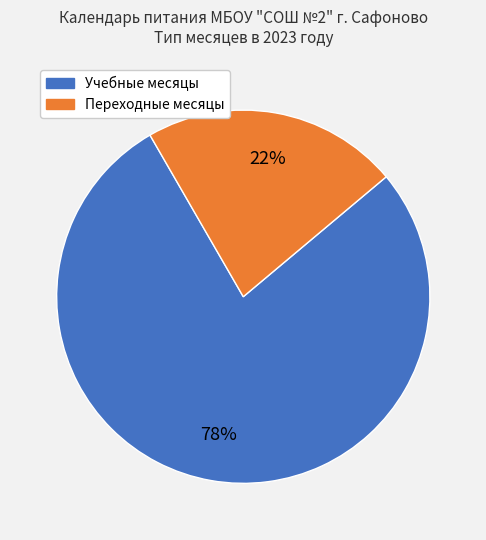

Is there a majority slice in this chart?

Yes